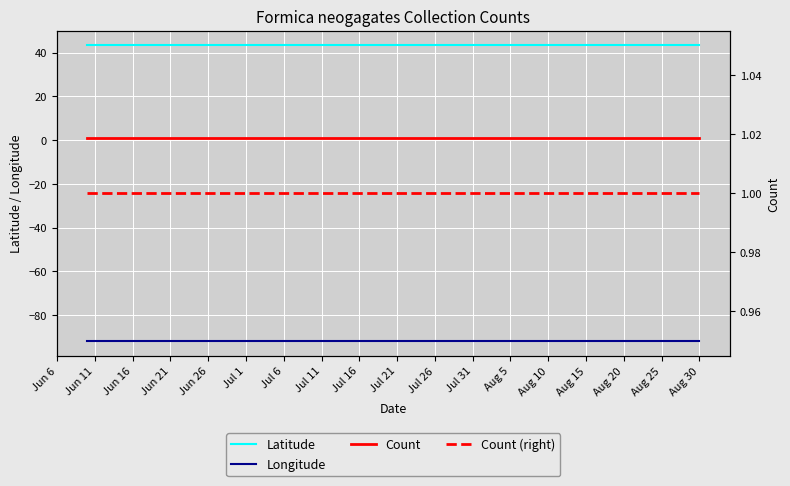

List the series in order of their peak value, highest first.

Latitude, Count, Count (right), Longitude